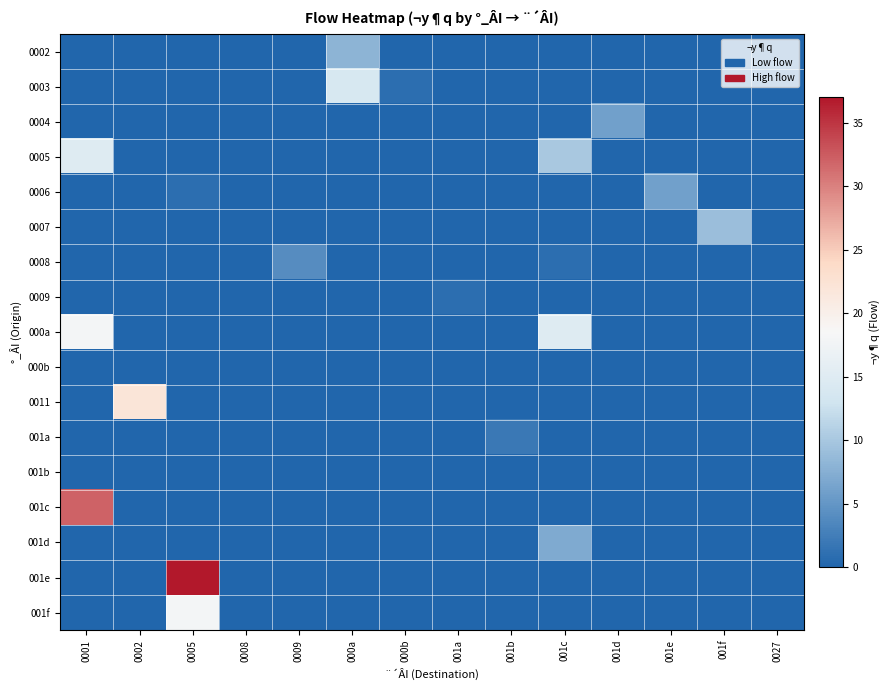

Which series has the widest spread of values?

001e